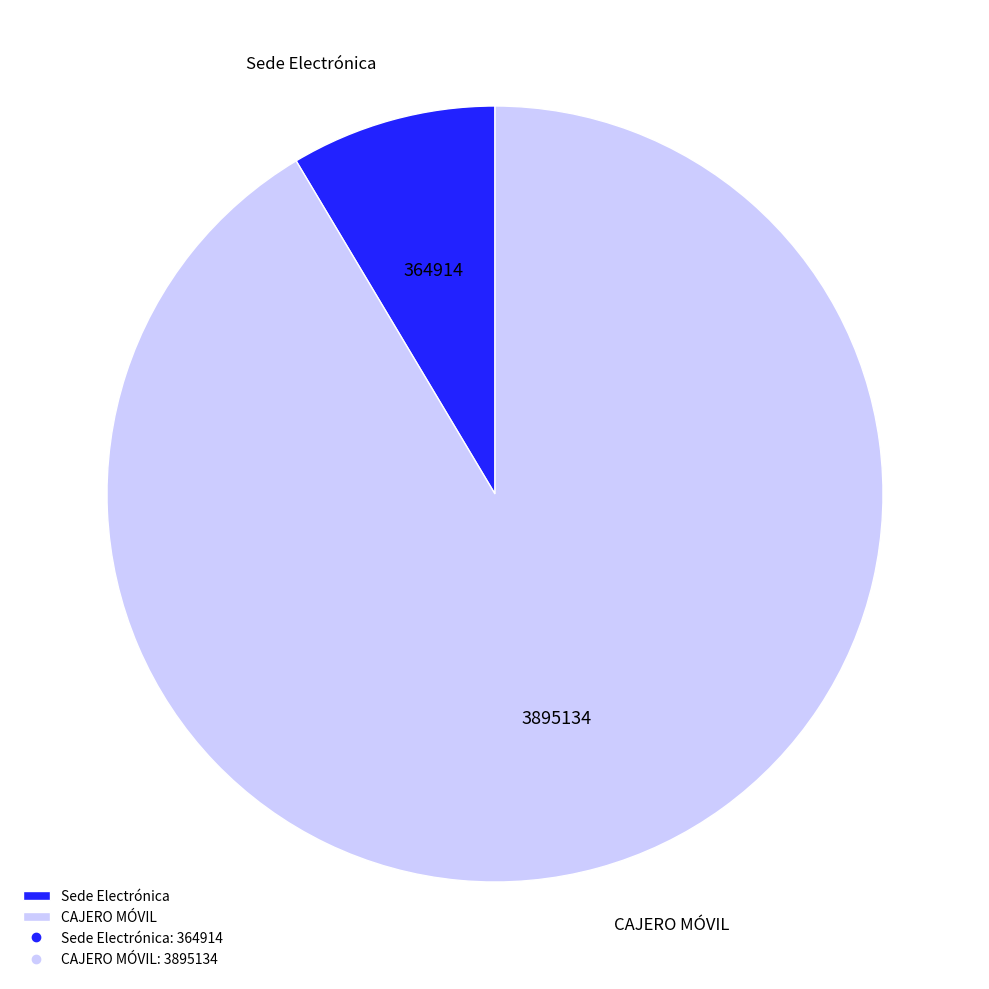

Do Sede Electrónica and CAJERO MÓVIL together represent more than half of the pie?

Yes